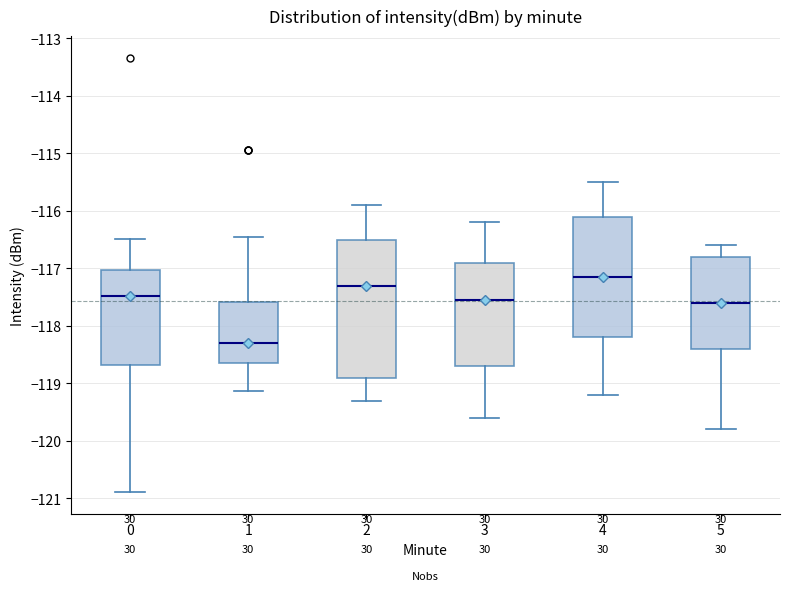

Which box is the tallest, from its lower edge to its upper edge?

2